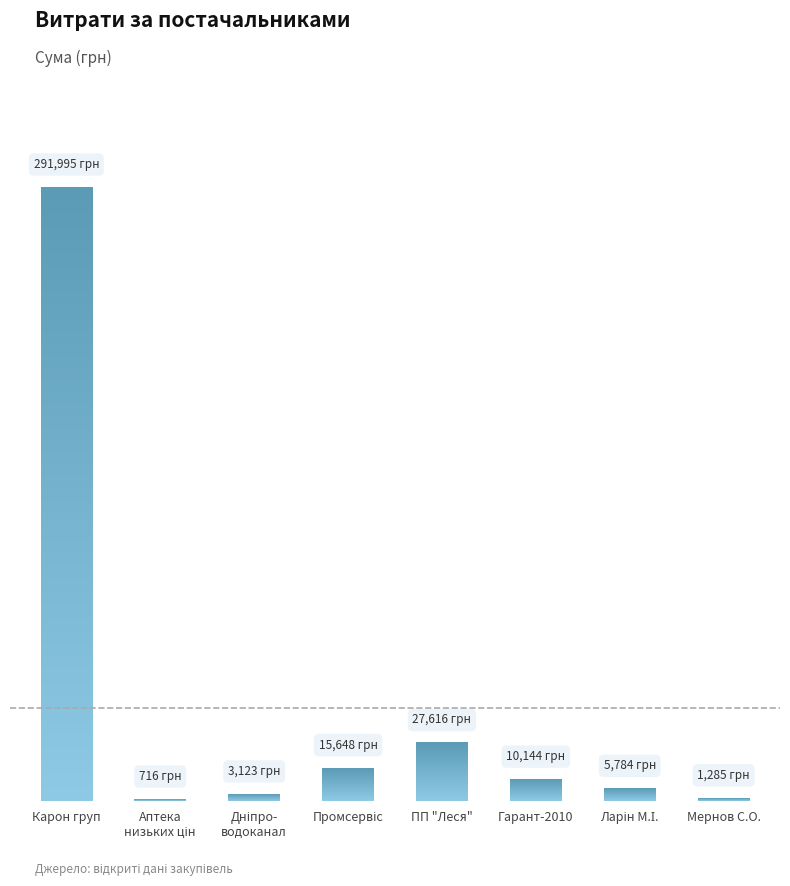

Does the chart contain stacked bars?

No